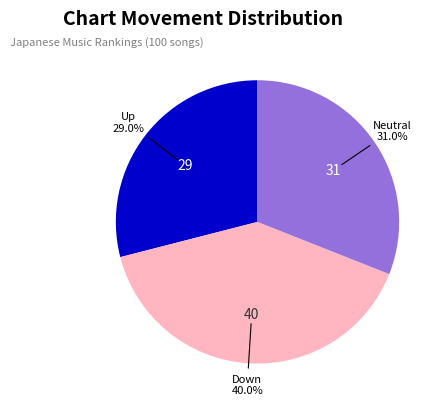

Is there a majority slice in this chart?

No